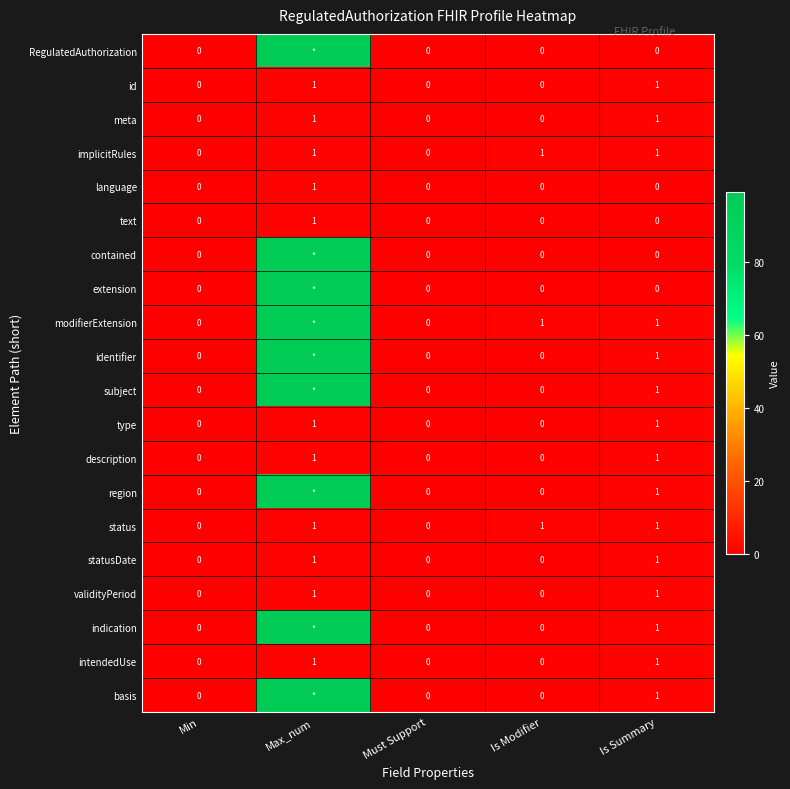

Count the meta values in the range 0 to 1.

5